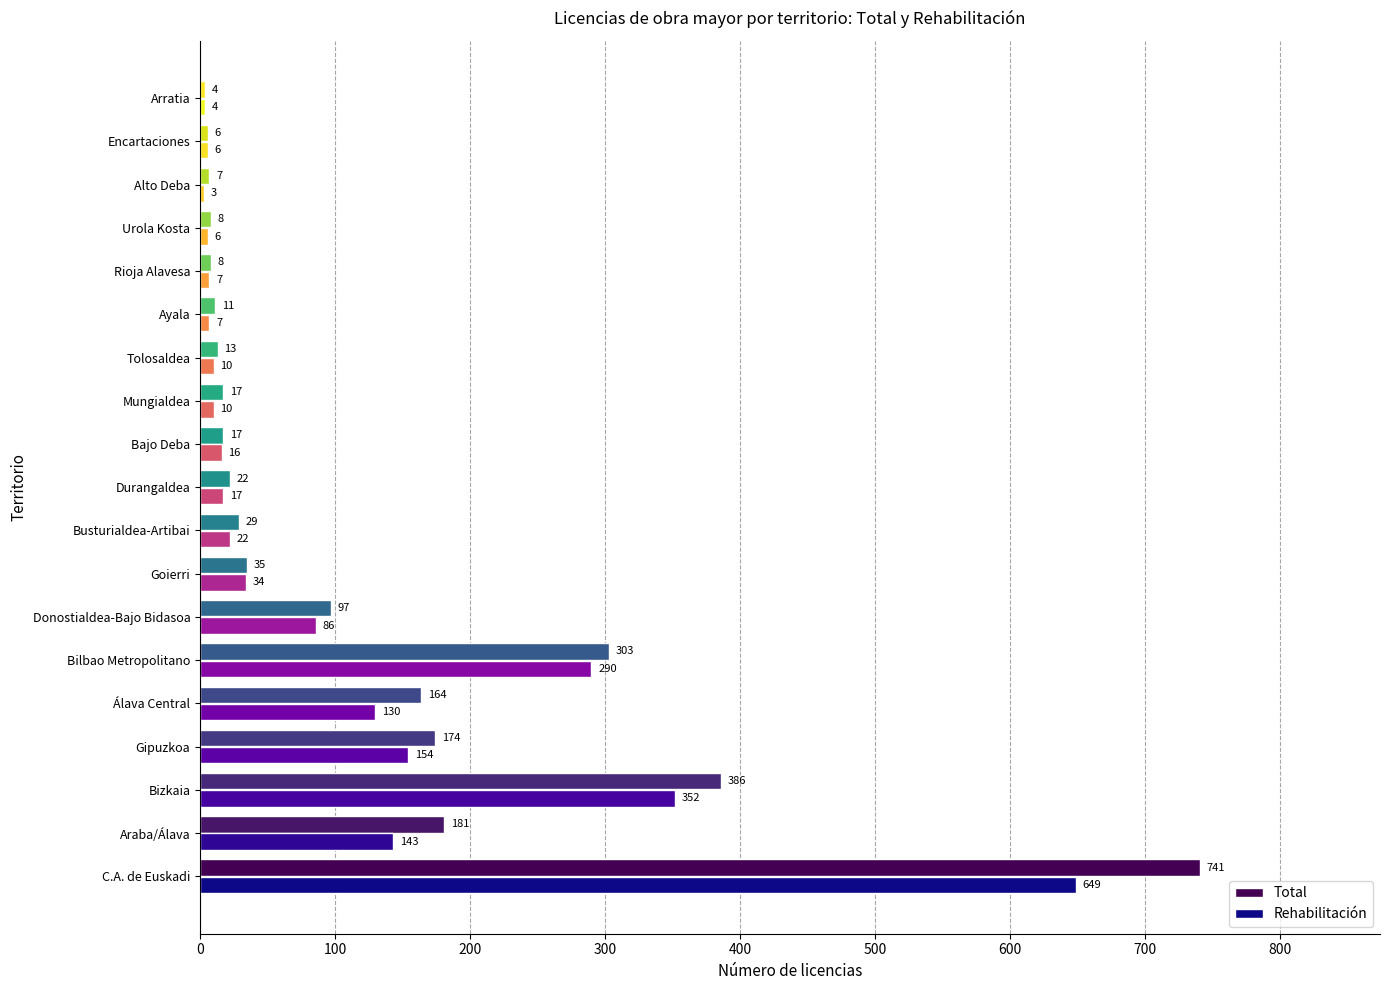

At which category does the chart reach its minimum across all series?

Alto Deba